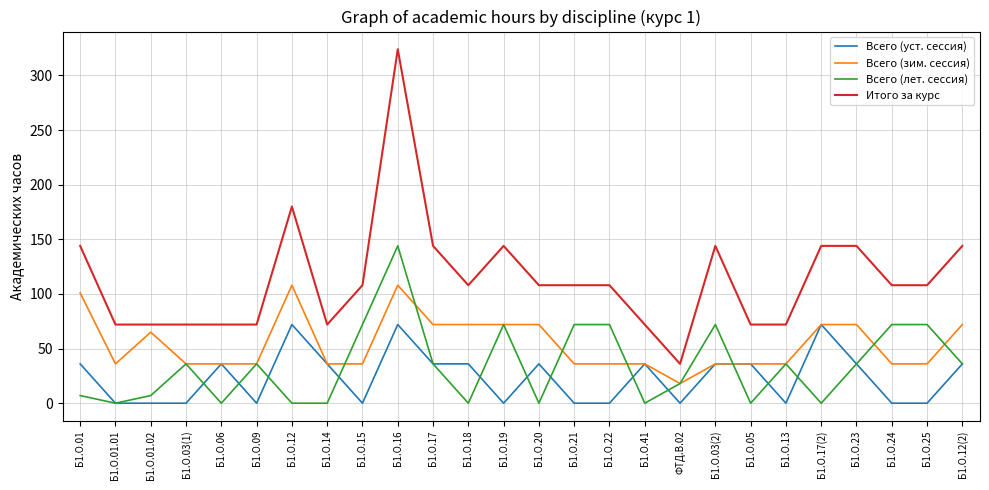

True or false: Итого за курс and Всего (зим. сессия) intersect in this chart.

False